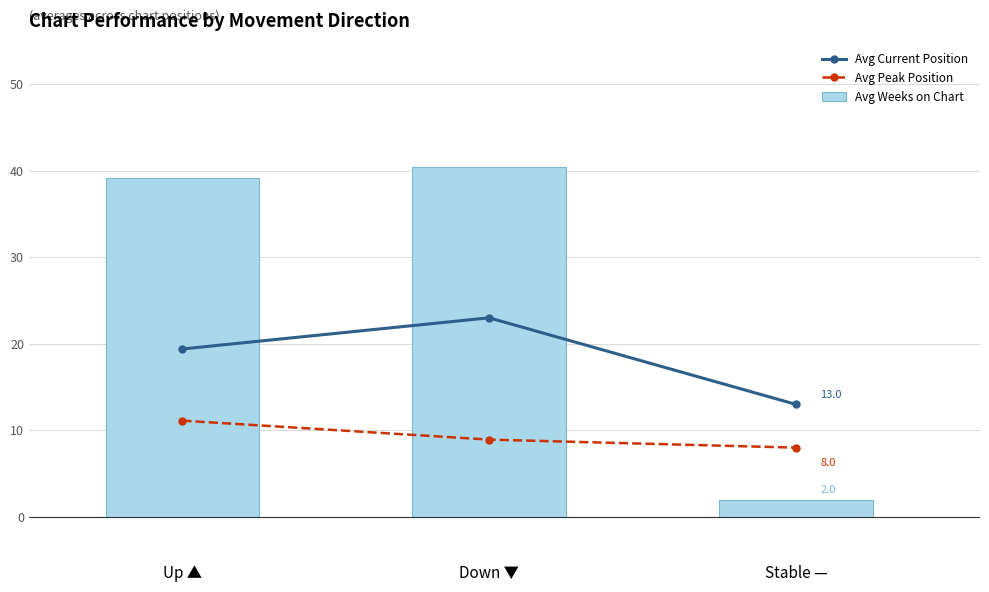

What is the greatest value displayed?

40.4